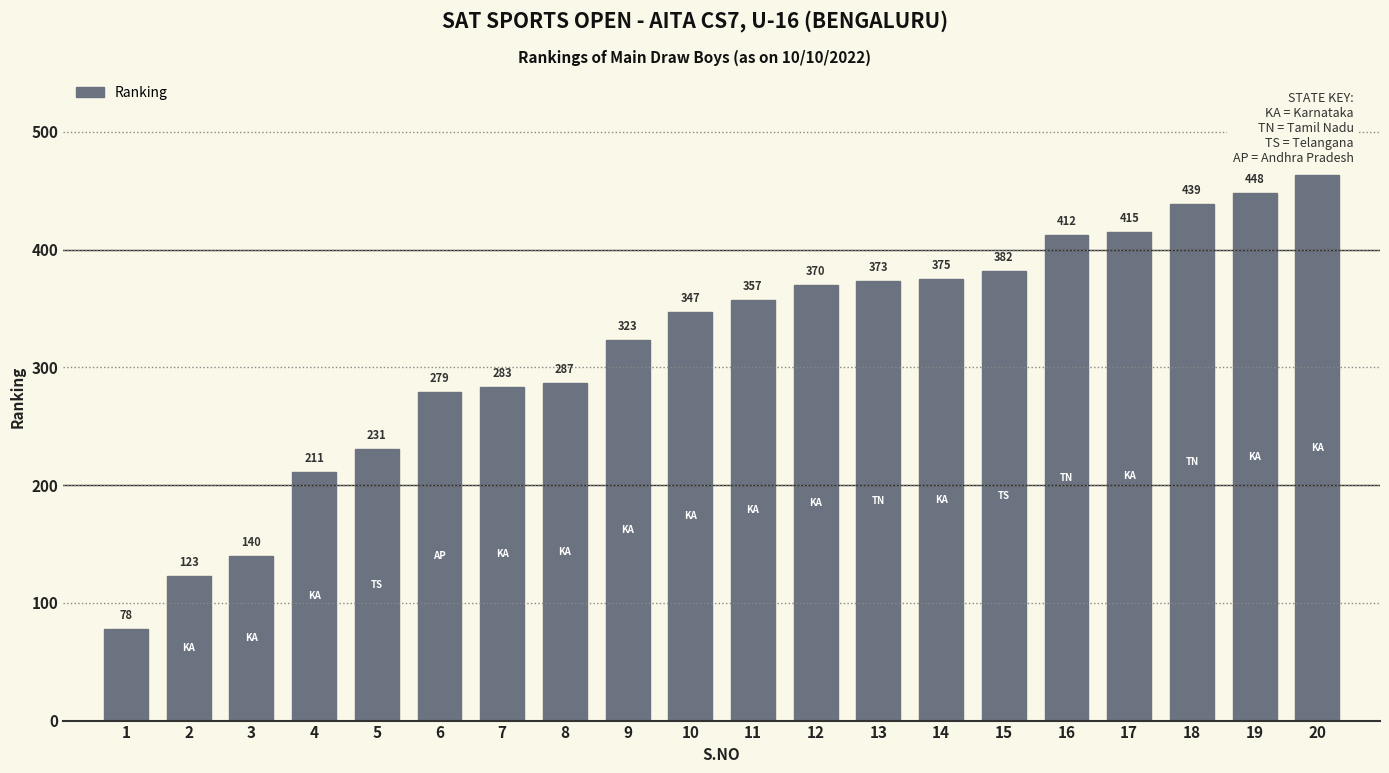

Between 16 and 10, which is larger?

16